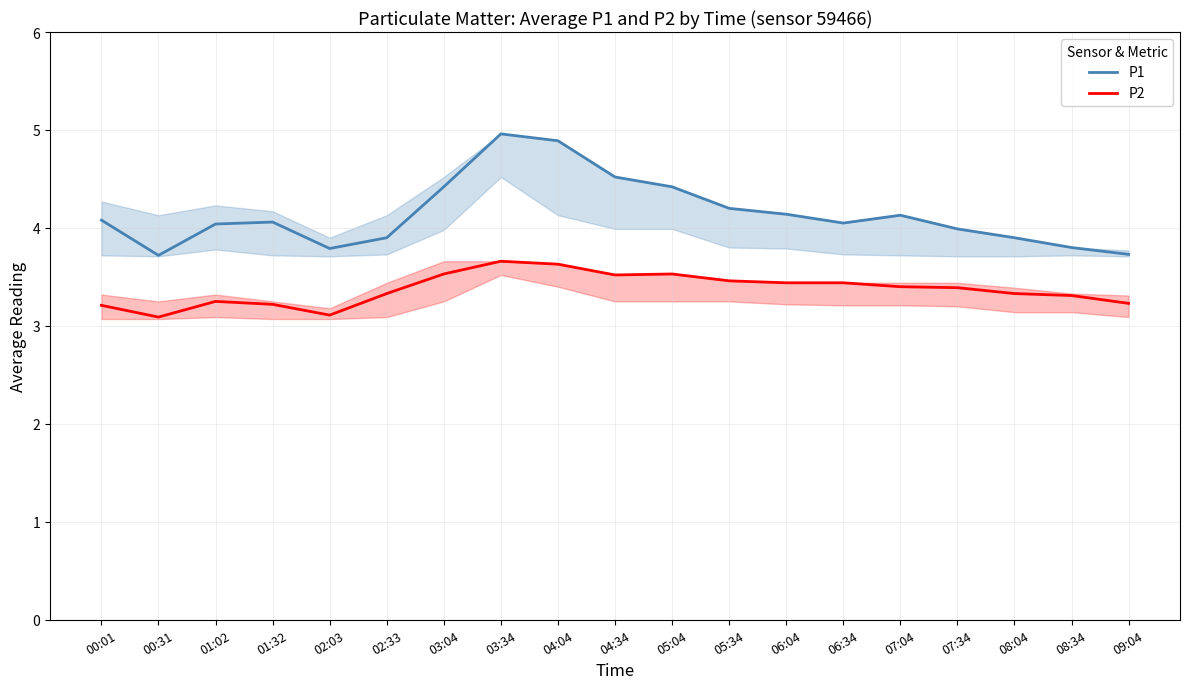

List the series in order of their overall mean, lowest first.

P2, P1